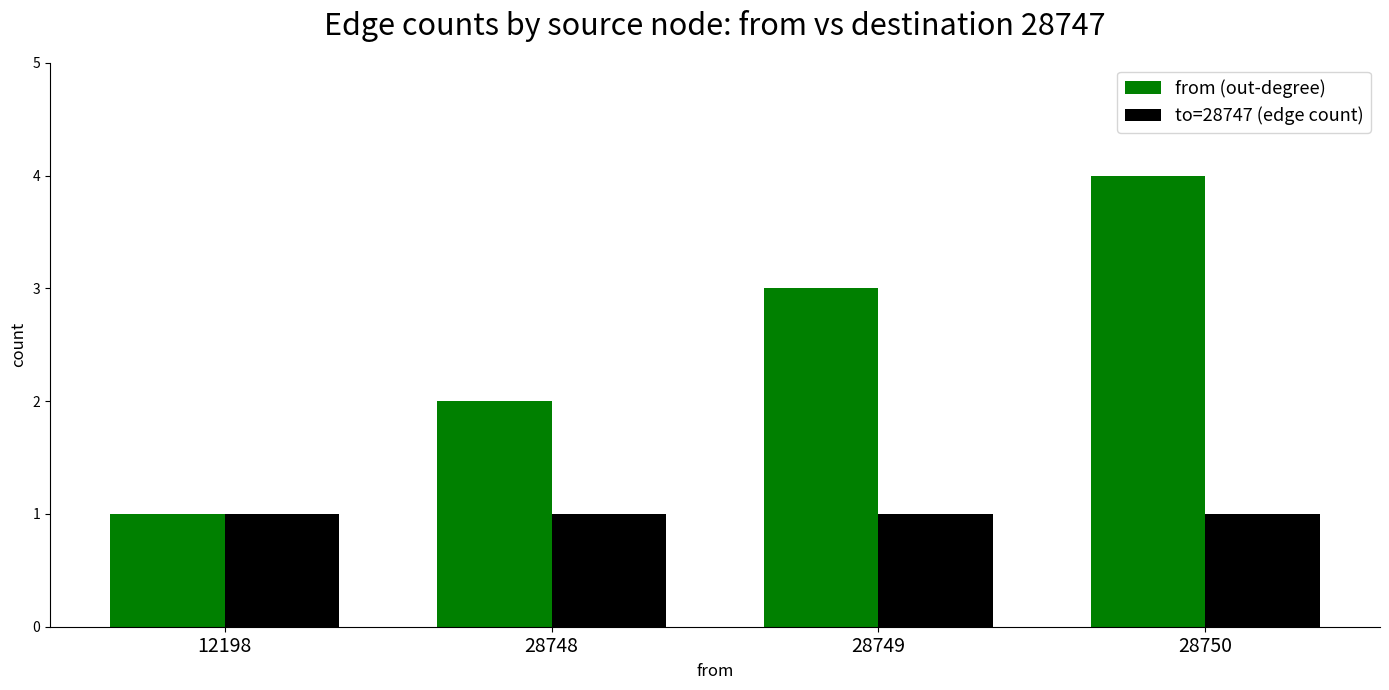

How many from (out-degree) values are between 2 and 4?

3